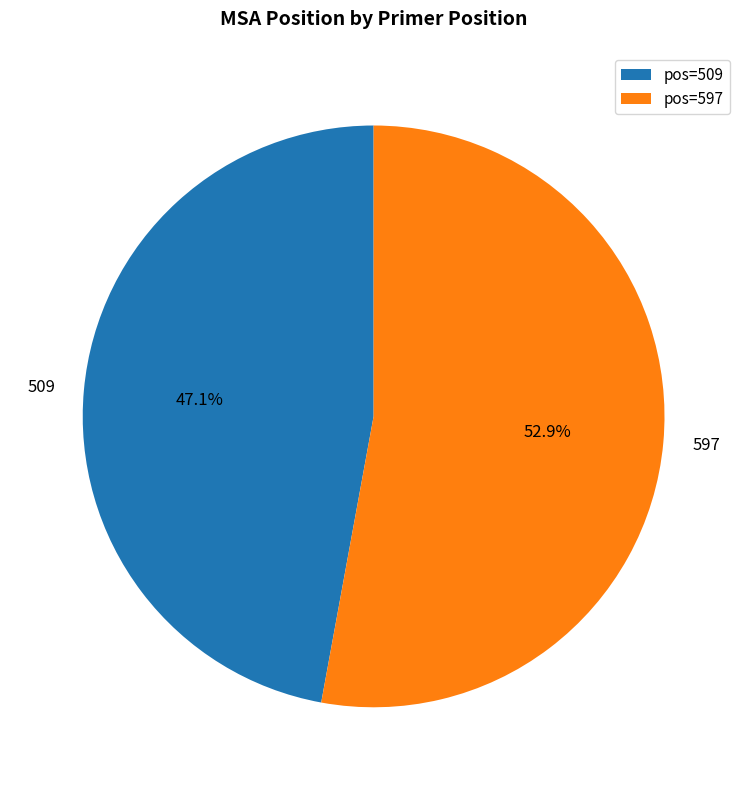

How many segments does this pie chart have?

2